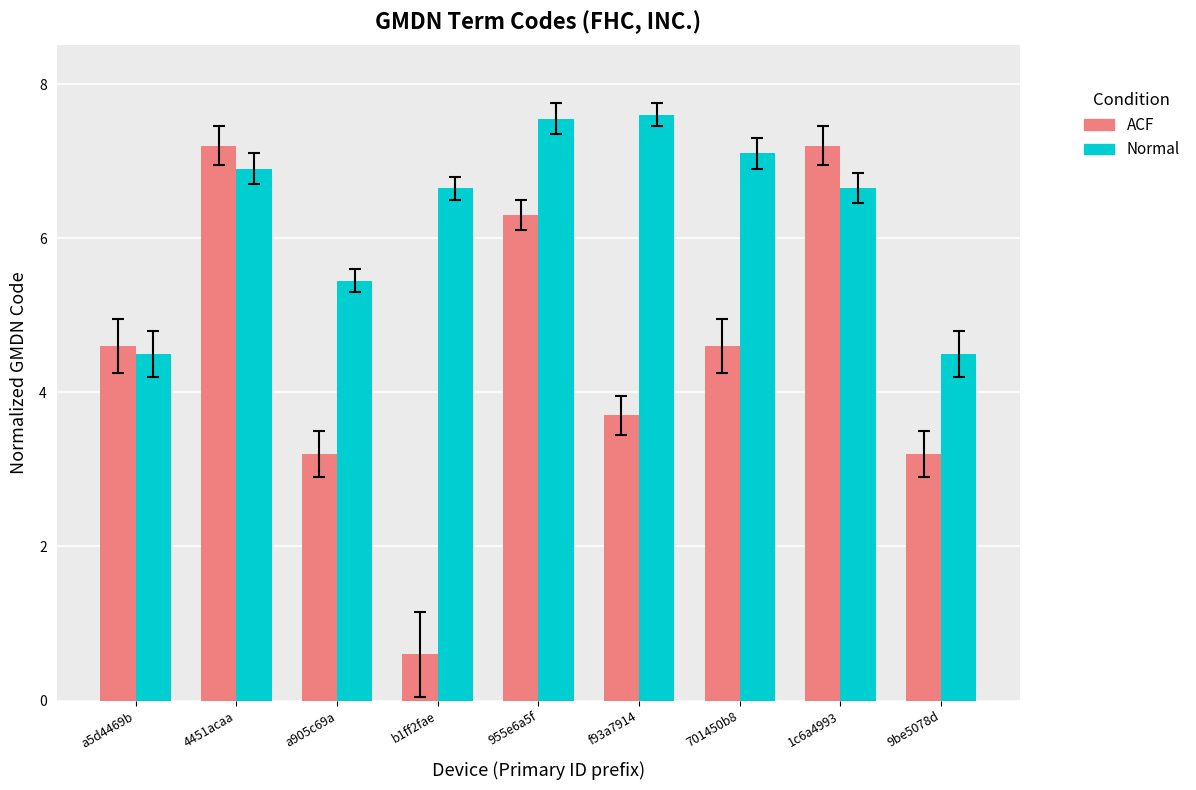

At how many categories does at least one series exceed 4?

9